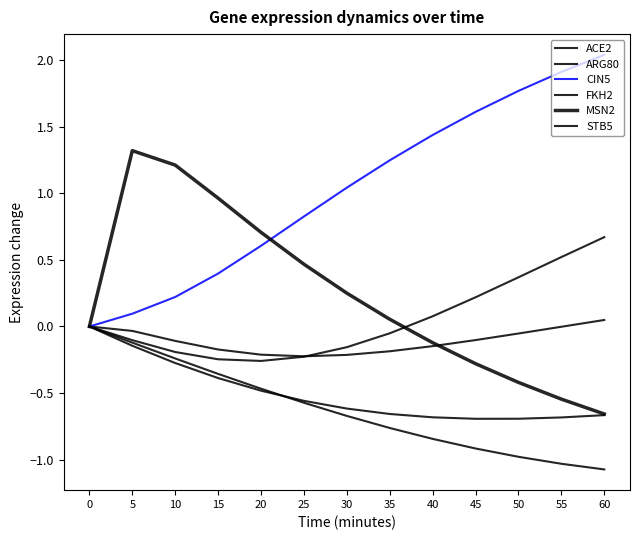

After their last crossing, which series has the higher values: MSN2 or ACE2?

ACE2